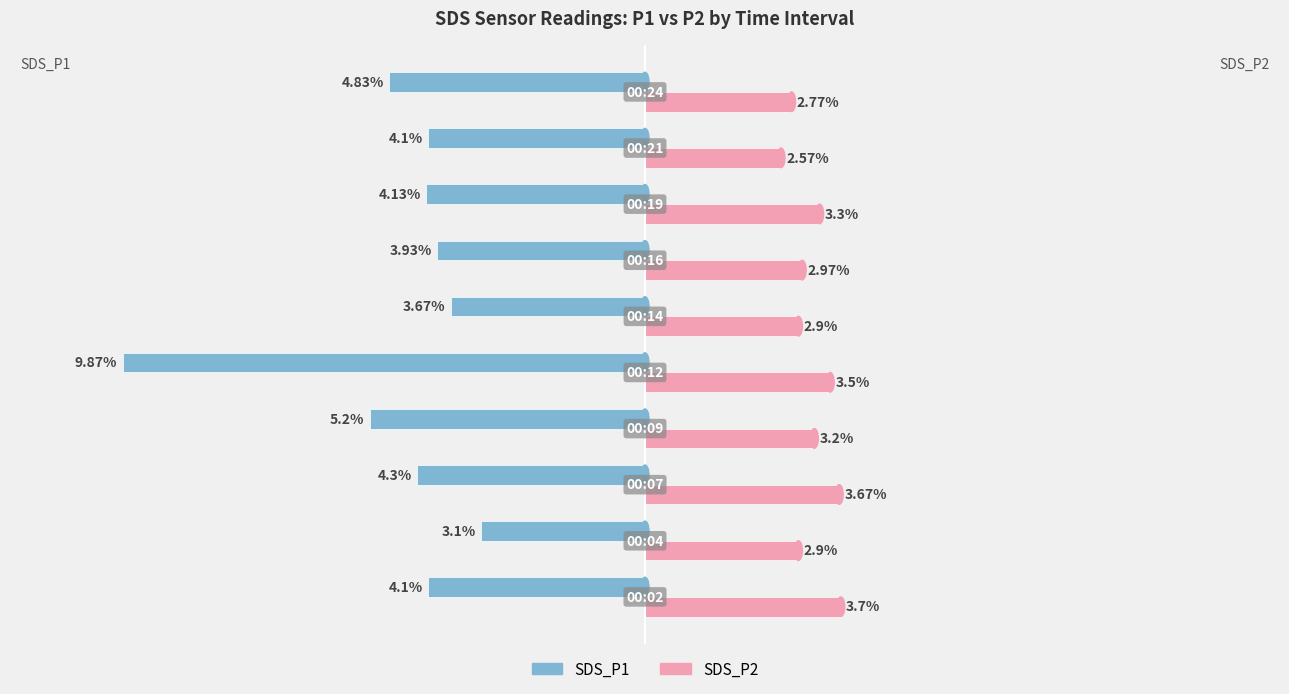

Which series has the largest total across all categories?

SDS_P2